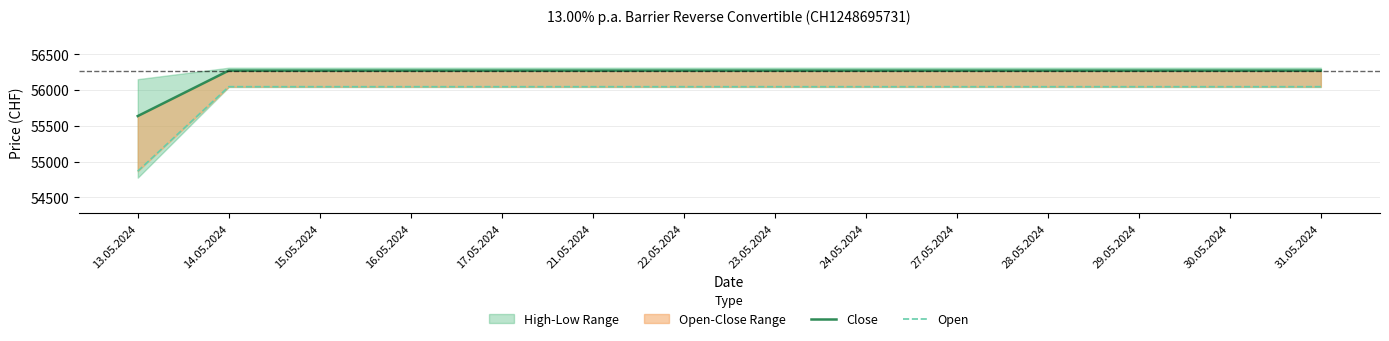

Is this an area chart (filled region under the line)?

No